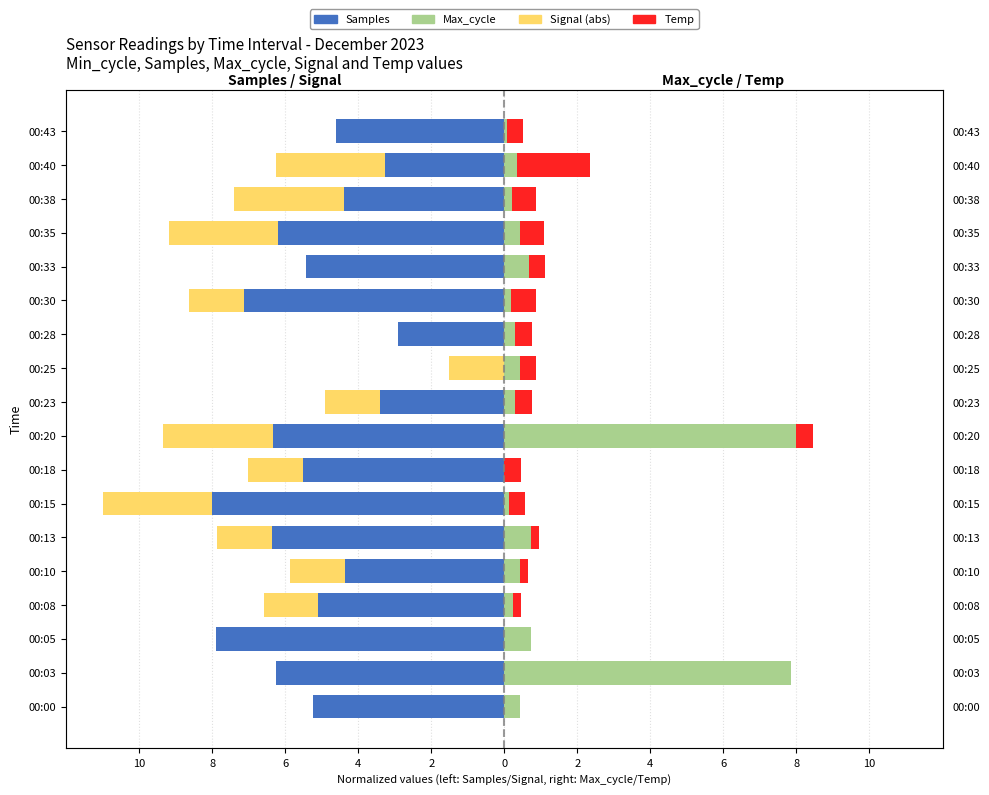

Is it true that Samples equals 2.6 at 00:25?

False